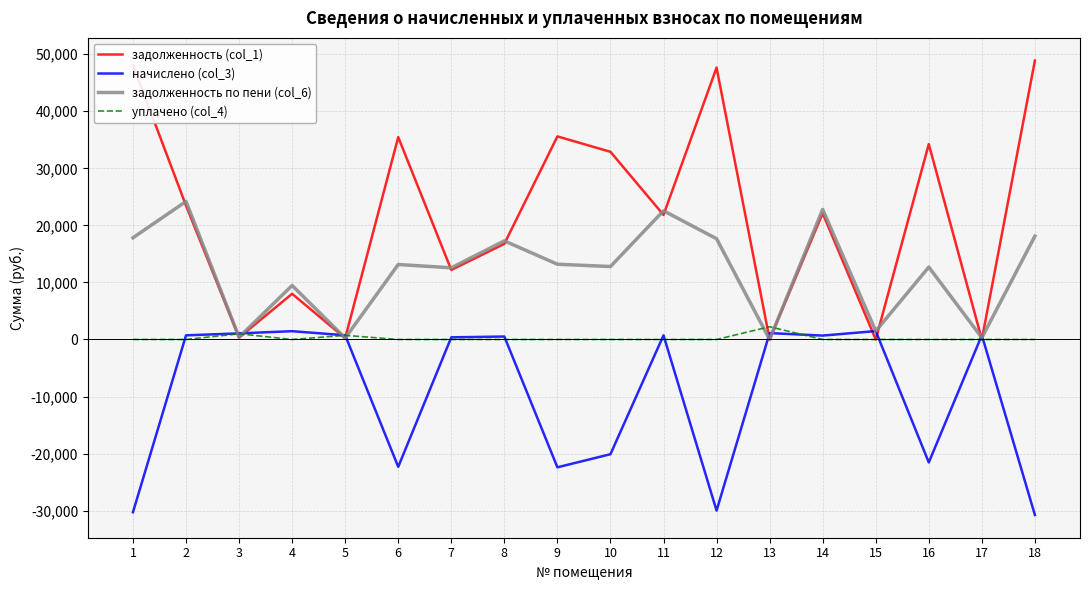

At which label does задолженность (col_1) reach its peak?

18